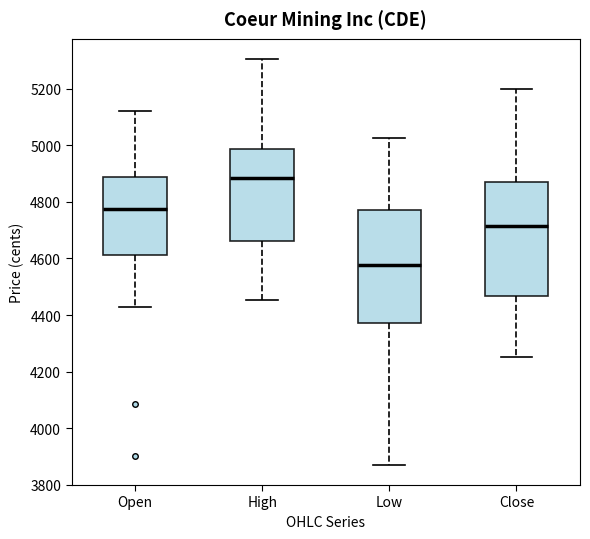

Where does the median line of the box for Low sit on the y-axis? The values are not printed on the chart, so give them approximately, as read against the axis.

4580